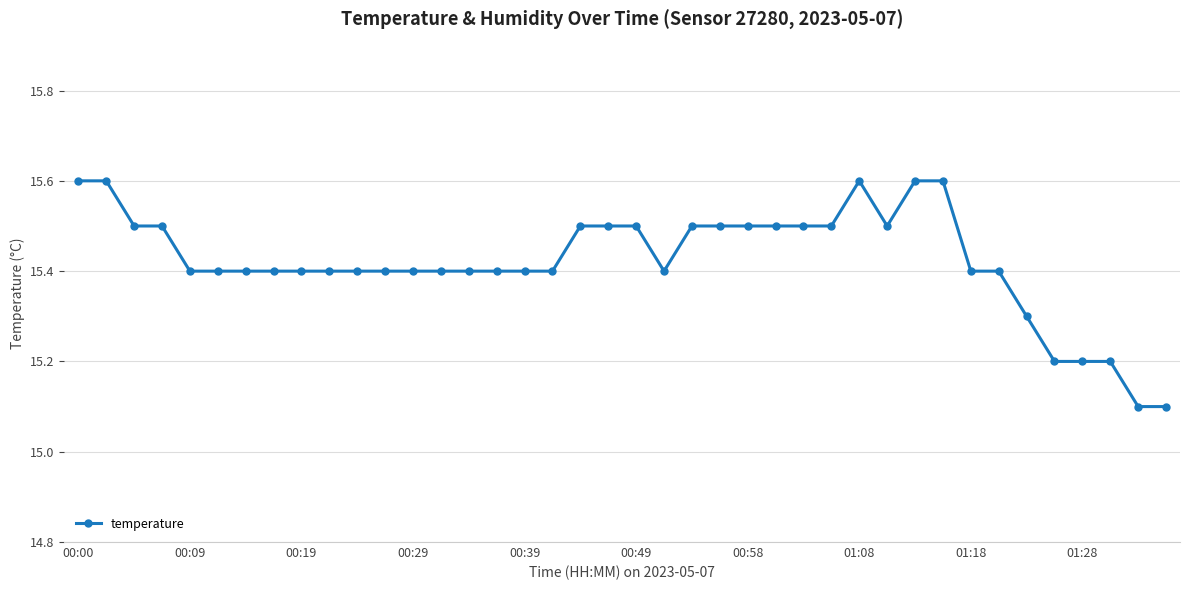

How many values are between 15 and 16?

40